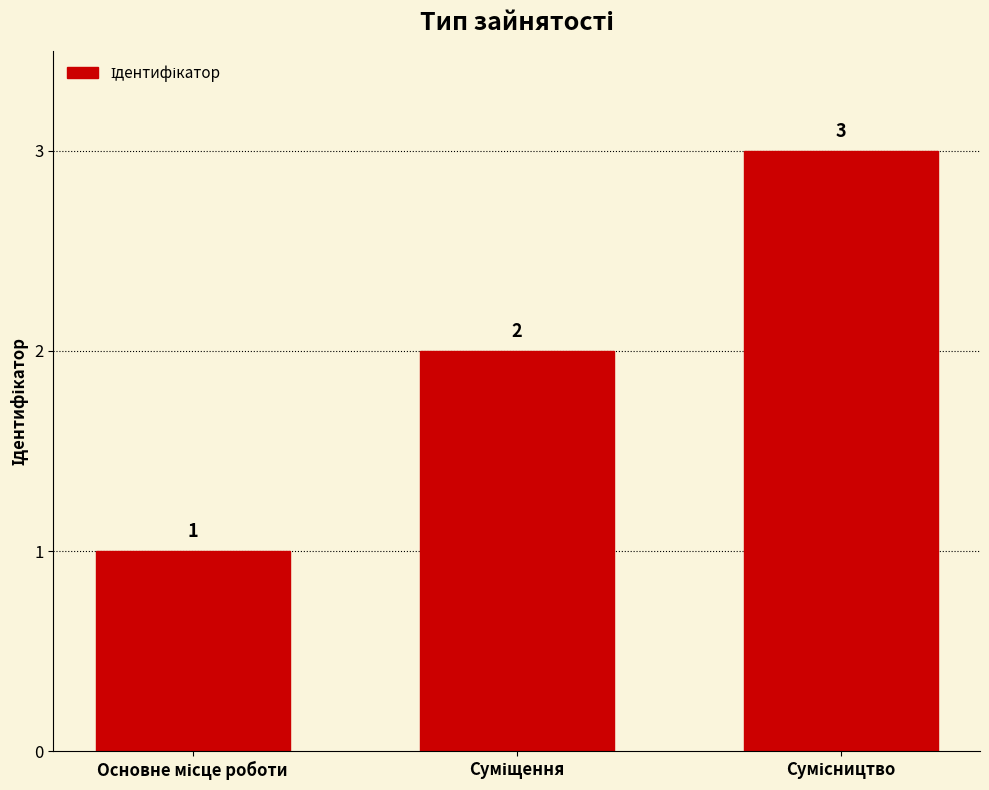

Count the values in the range 1 to 3.

3